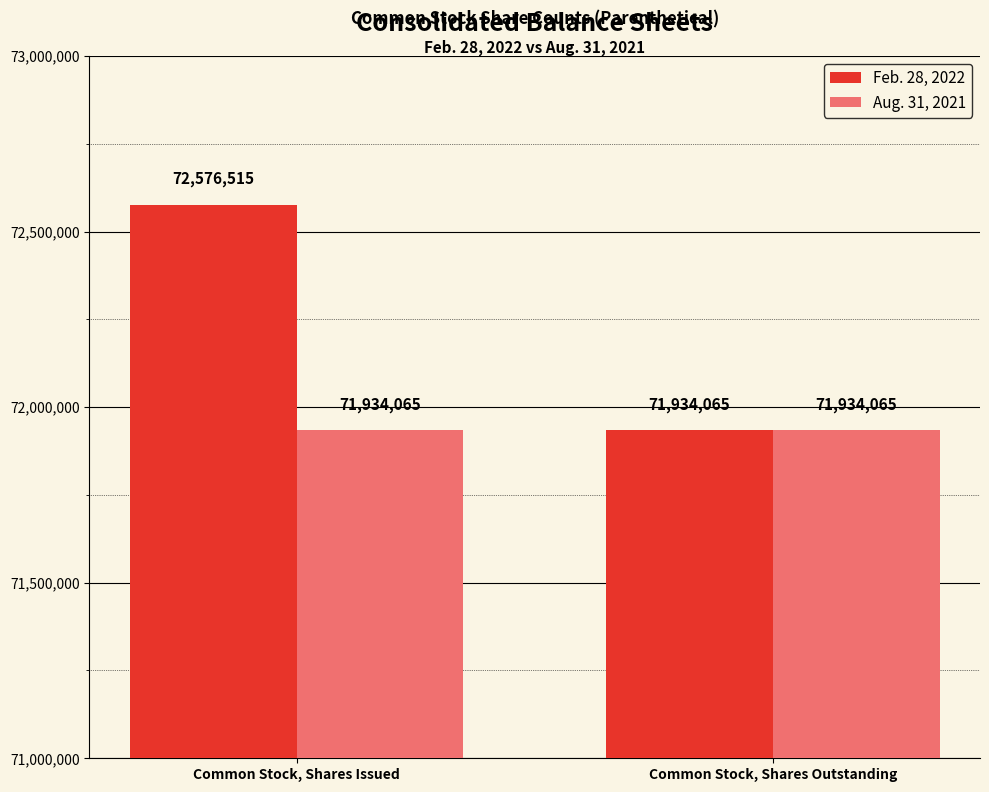

Count the Feb. 28, 2022 values in the range 71934065 to 72576515.

2